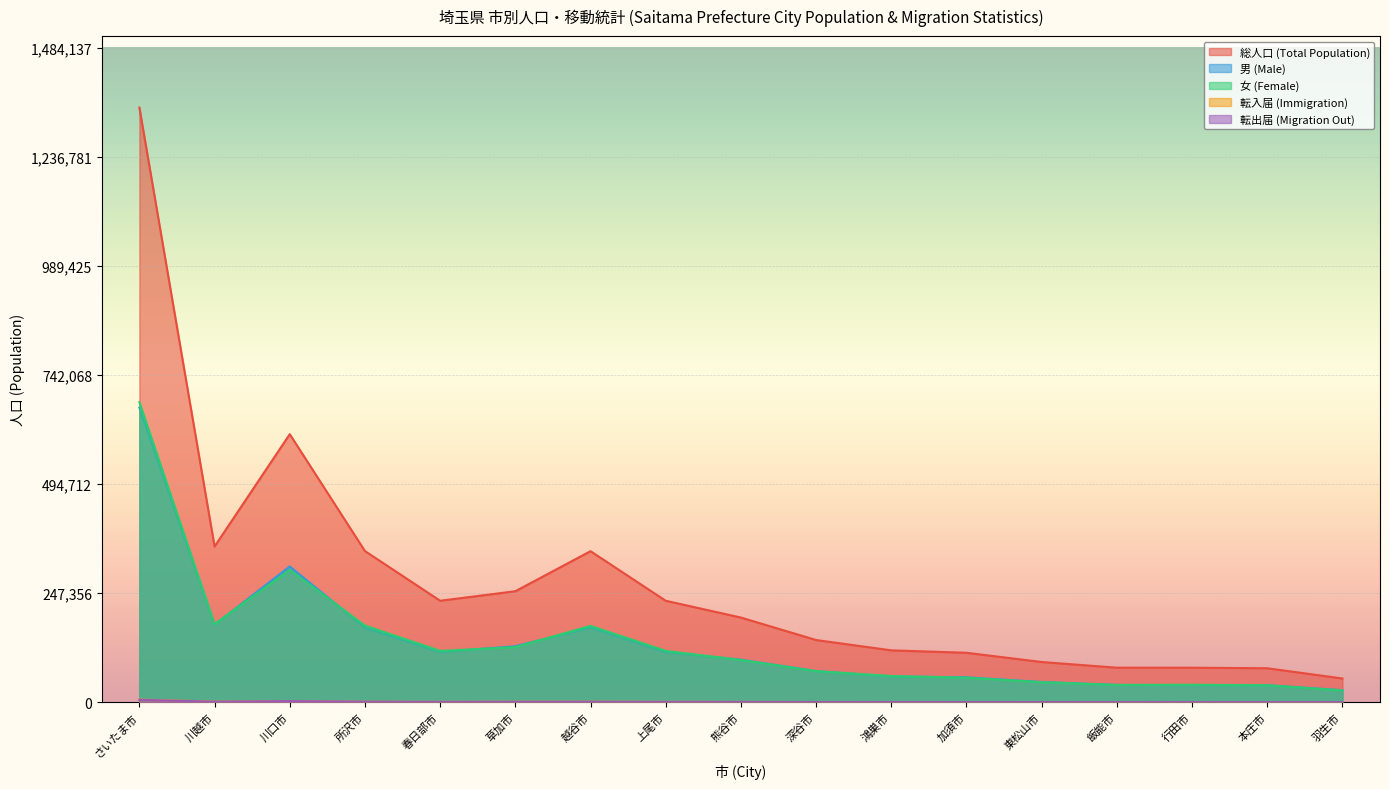

What is the label of the 3rd point from the left?

川口市